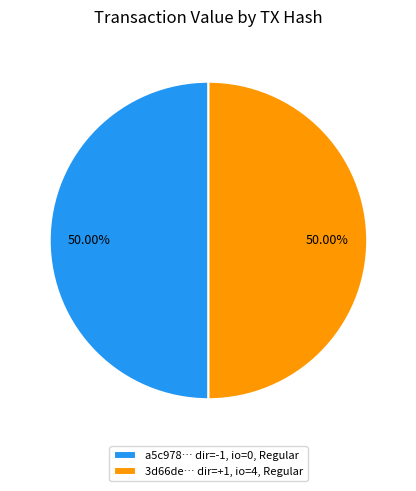

Approximately how many times larger is the value at 3d66de… dir=+1, io=4, Regular compared to a5c978… dir=-1, io=0, Regular?

1.0